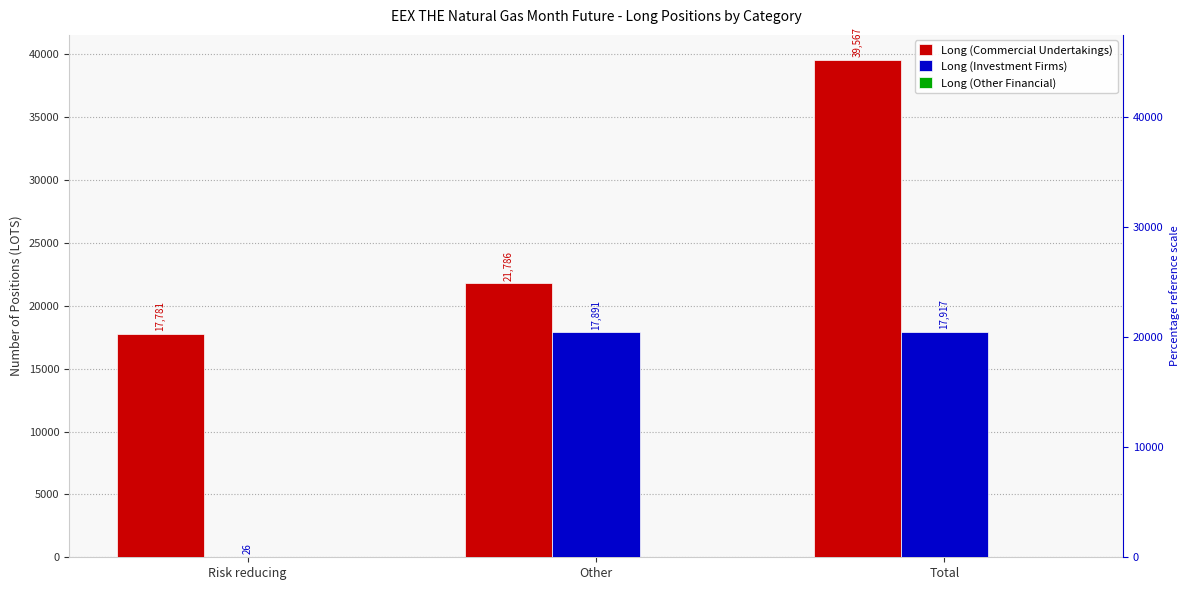

List the series in order of their overall mean, highest first.

Long (Commercial Undertakings), Long (Investment Firms), Long (Other Financial)